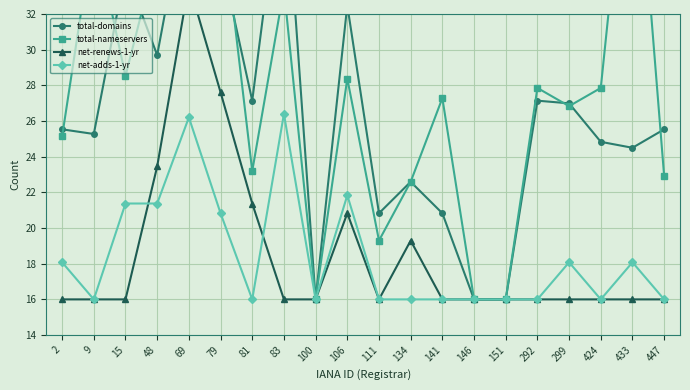

Which series has the largest total across all categories?

total-nameservers